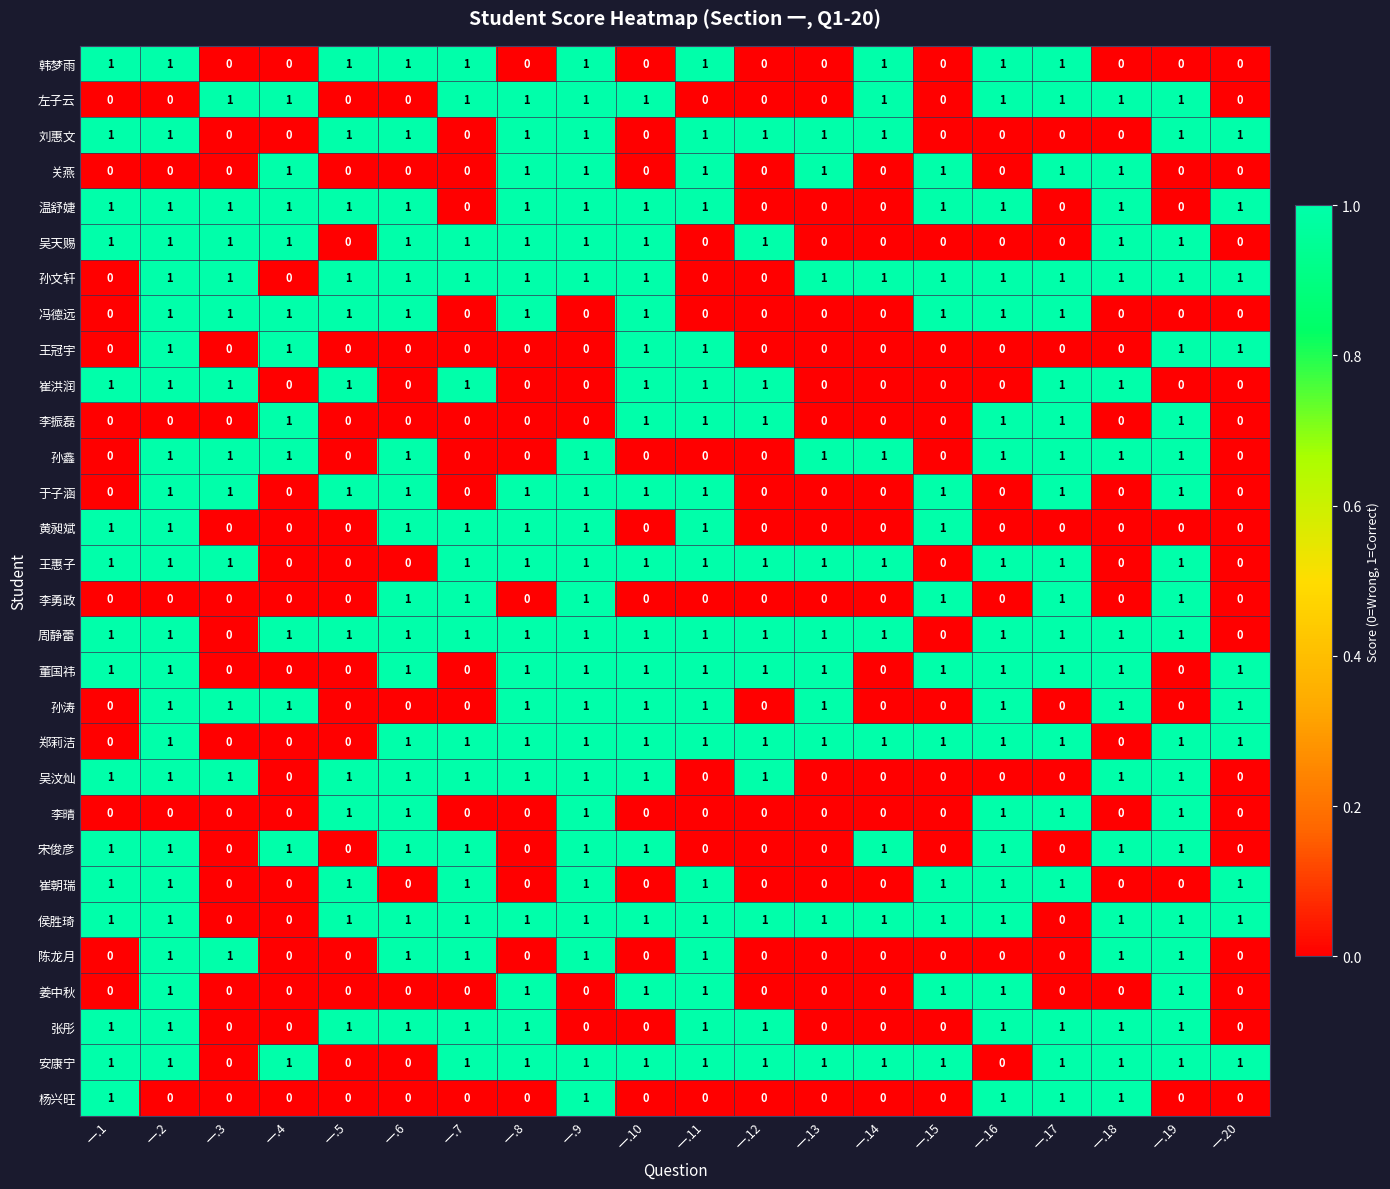

The value of 黄昶斌 at 一.7 is 1. True or false?

True